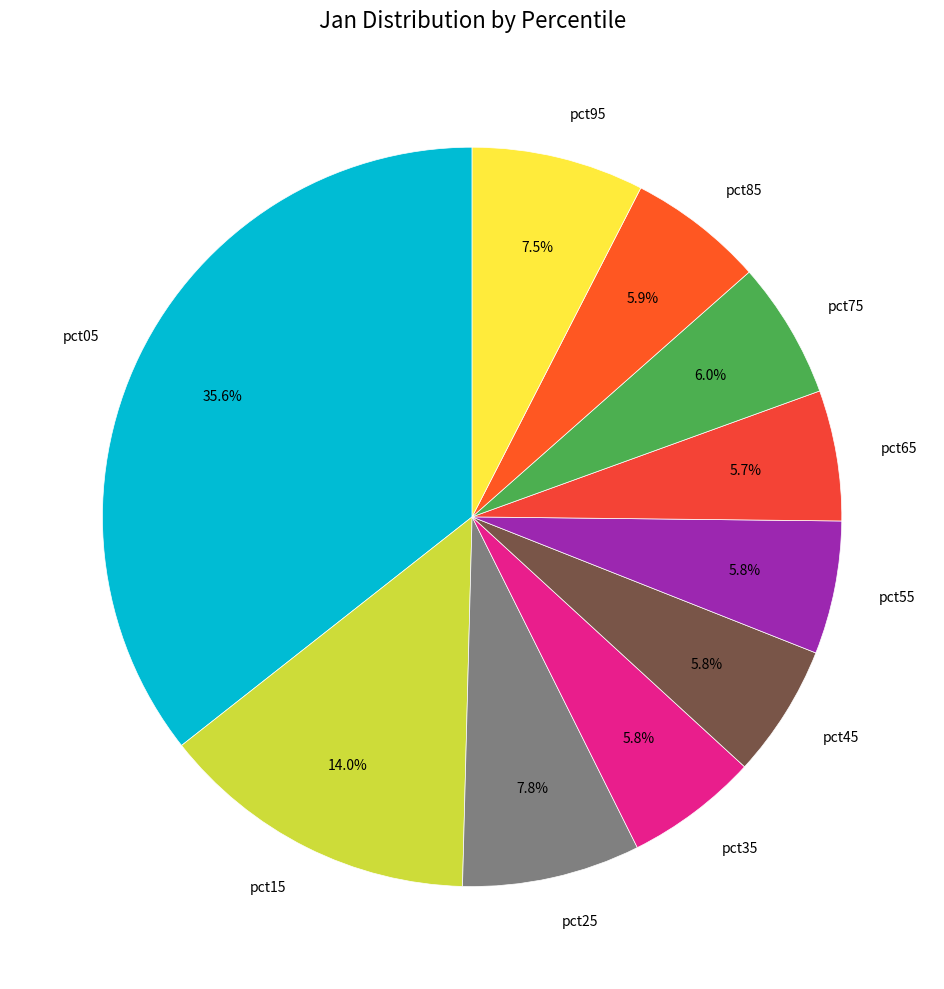

Is the sum of pct55 and pct75 greater than half?

No